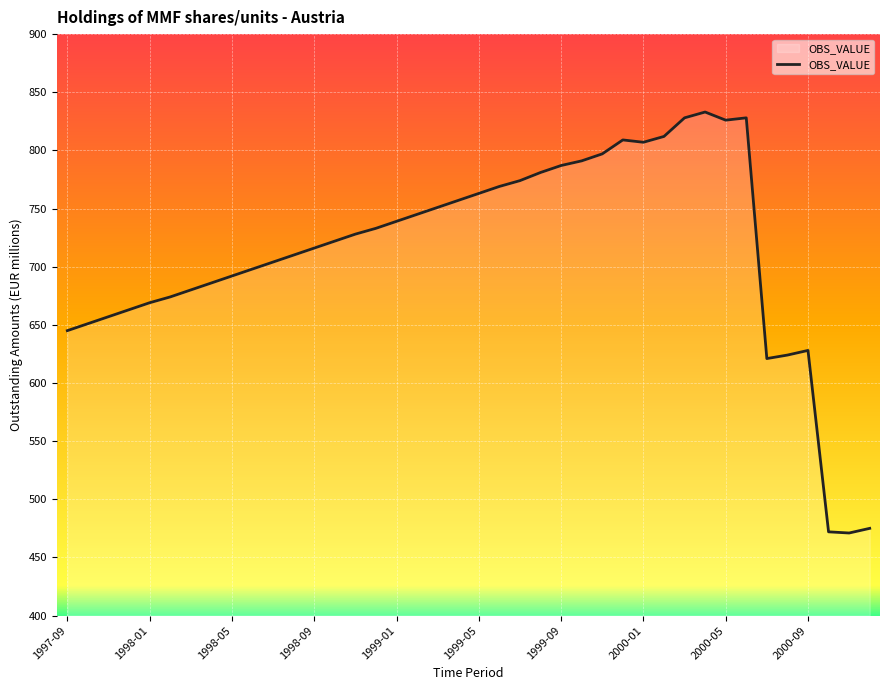

What is the minimum value shown in the chart?

471